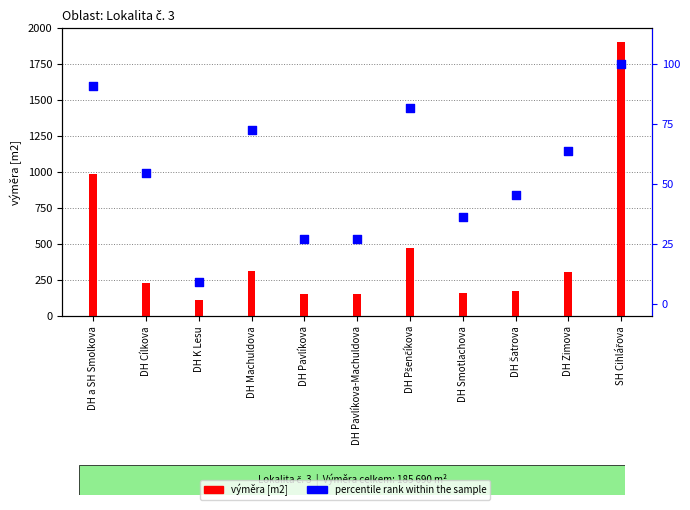

Which series contains the lowest Y value?

percentile rank within the sample